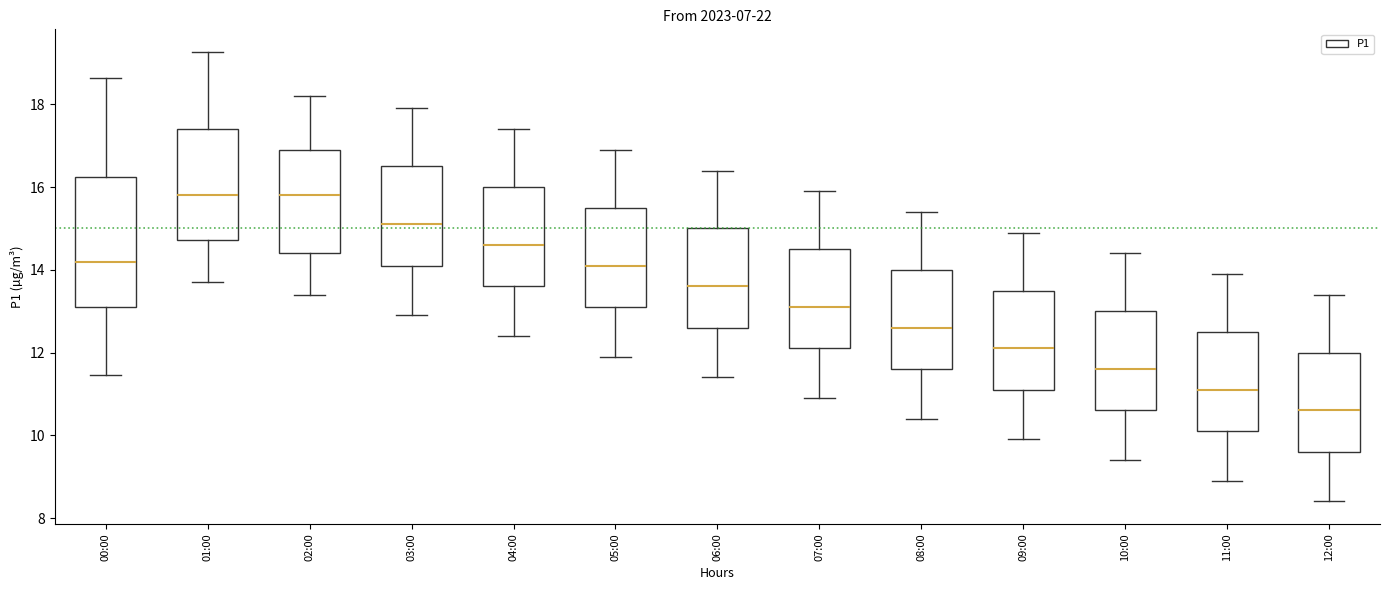

Reading left to right, read every box against the y-axis: the position of its median line, the range the box covers, and the ends of its whiskers. The values are not printed on the chart, so give them approximately, as read against the axis.

00:00: median 14.2, box 13.2 to 16.2, whiskers 11.4 to 18.6
01:00: median 15.8, box 14.8 to 17.4, whiskers 13.8 to 19.2
02:00: median 15.8, box 14.4 to 17.0, whiskers 13.4 to 18.2
03:00: median 15.2, box 14.2 to 16.6, whiskers 13.0 to 18.0
04:00: median 14.6, box 13.6 to 16.0, whiskers 12.4 to 17.4
05:00: median 14.2, box 13.2 to 15.6, whiskers 12.0 to 17.0
06:00: median 13.6, box 12.6 to 15.0, whiskers 11.4 to 16.4
07:00: median 13.2, box 12.2 to 14.6, whiskers 11.0 to 16.0
08:00: median 12.6, box 11.6 to 14.0, whiskers 10.4 to 15.4
09:00: median 12.2, box 11.2 to 13.6, whiskers 10.0 to 15.0
10:00: median 11.6, box 10.6 to 13.0, whiskers 9.4 to 14.4
11:00: median 11.2, box 10.2 to 12.6, whiskers 9.0 to 14.0
12:00: median 10.6, box 9.6 to 12.0, whiskers 8.4 to 13.4